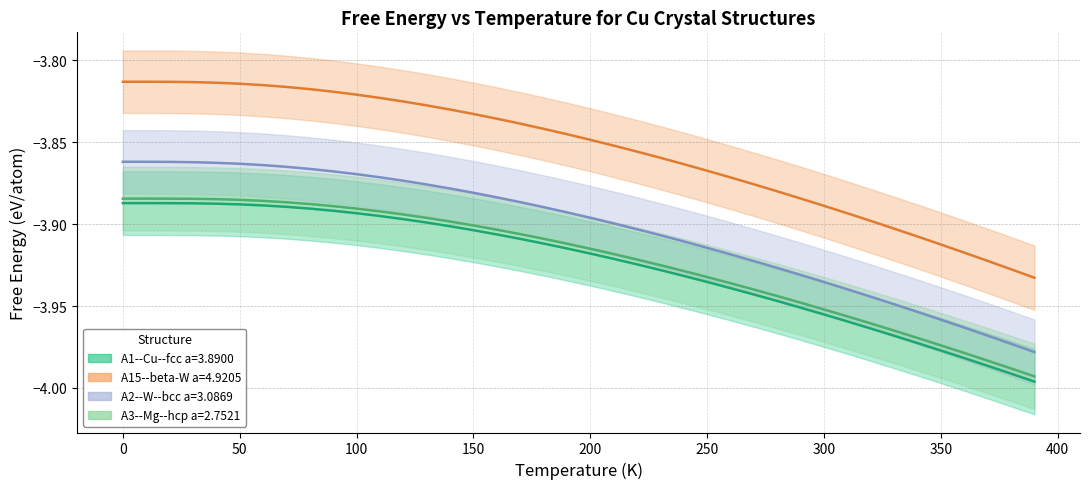

True or false: A15--beta-W a=4.9205 and A2--W--bcc a=3.0869 cross at least once.

False